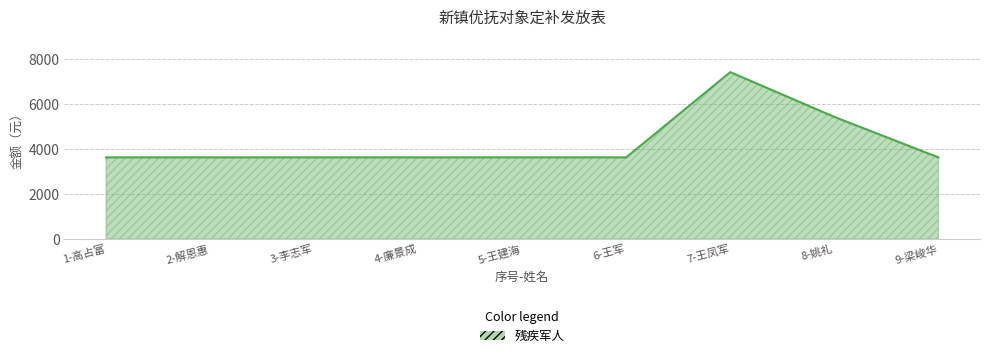

Where is the data nearest to the value 5522?

8-姚礼